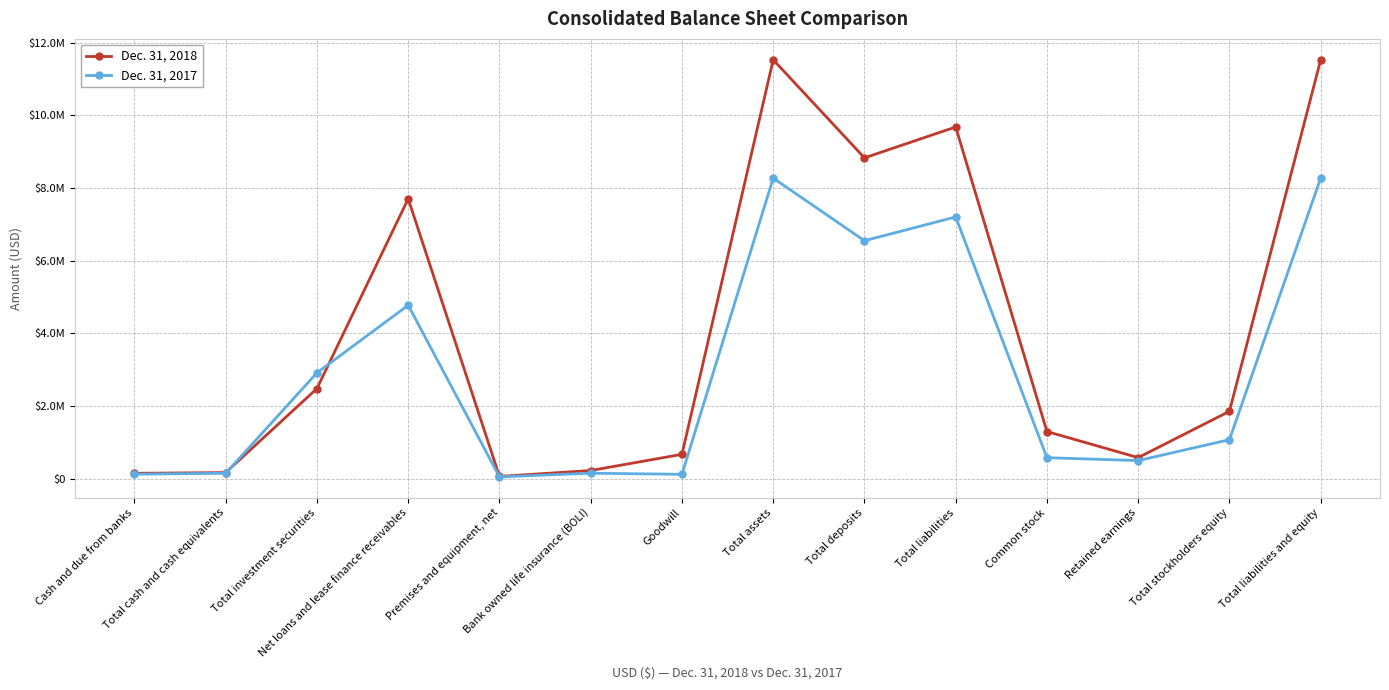

At which label is Dec. 31, 2018 closest to 5793673?

Net loans and lease finance receivables